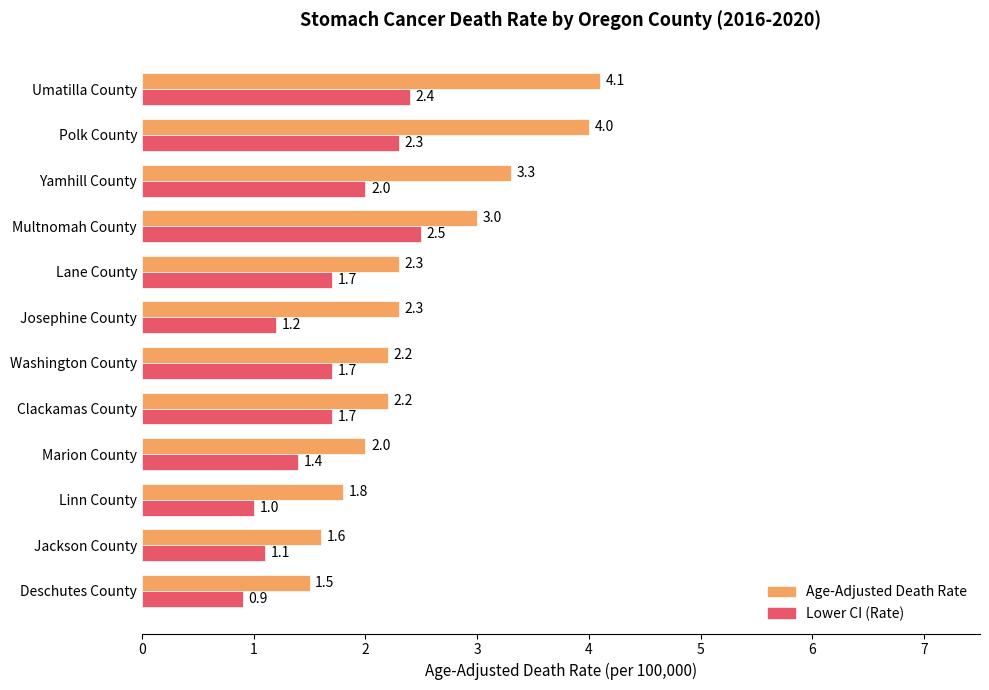

What is the average value of the Lower CI (Rate) series?

1.7